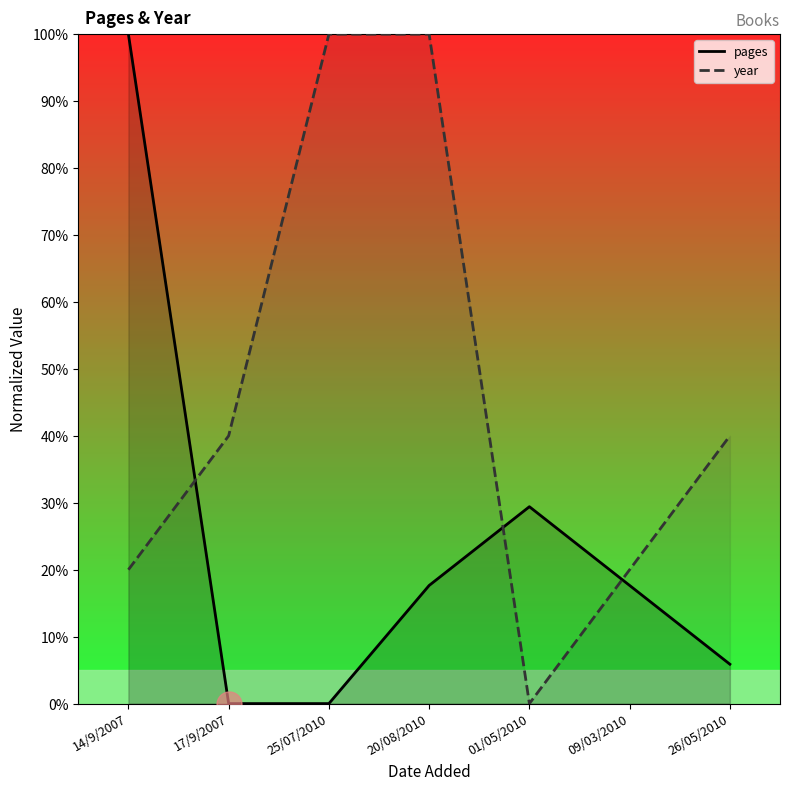

List the series in order of their overall mean, highest first.

year, pages